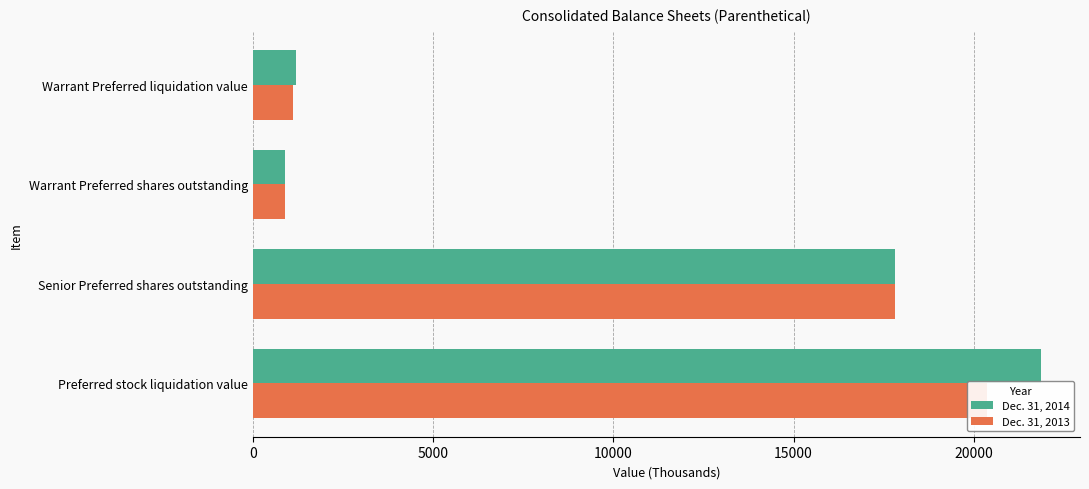

How many bars are there in total?

8